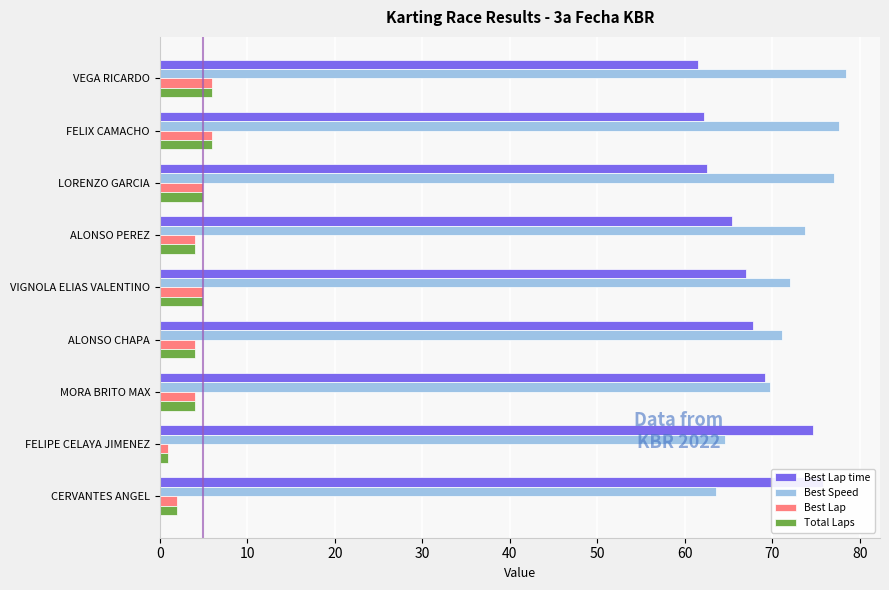

What is the sum of all Total Laps values?

37.0